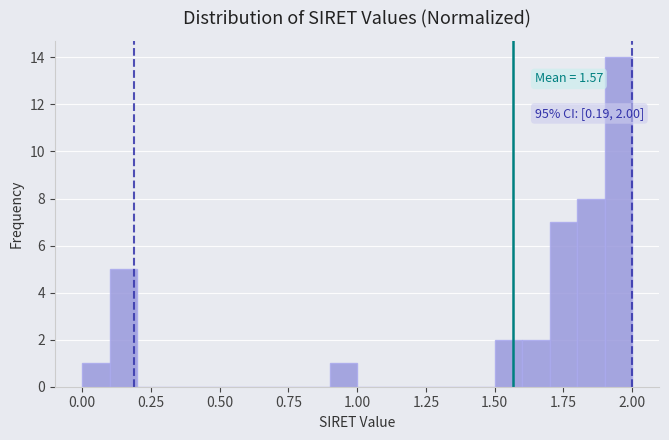

Read against the x-axis, roughly where is the centre of the tallest bar?

1.95